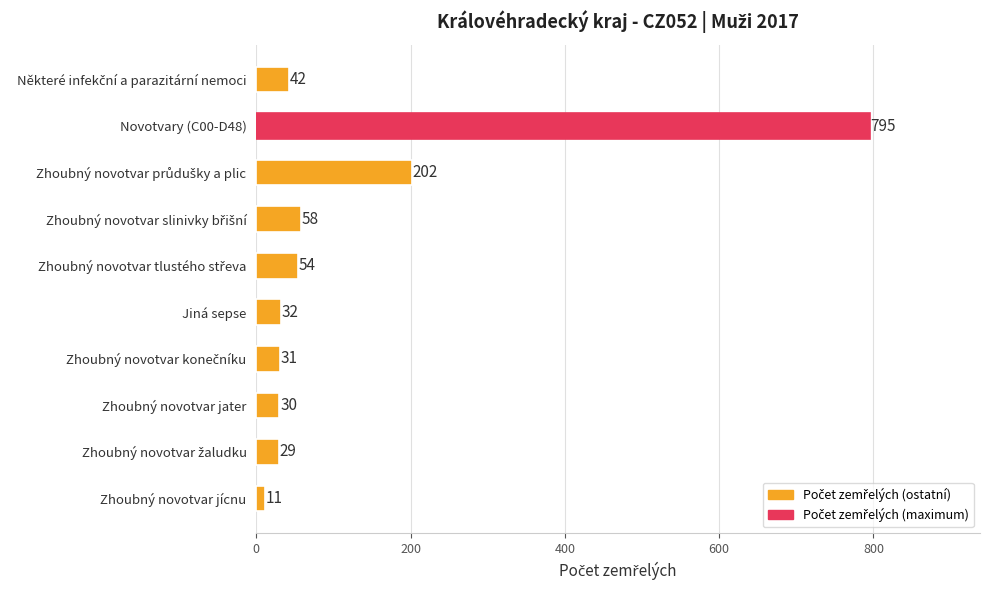

Which category has the highest value across all series?

Novotvary (C00-D48)